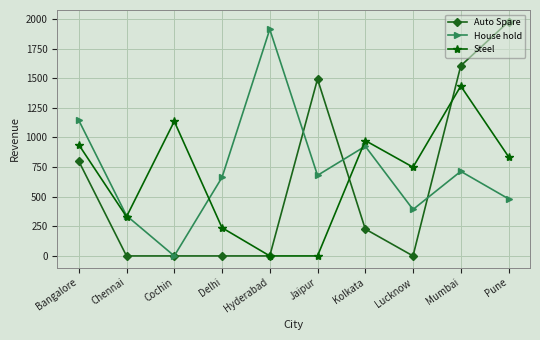

What is the average value of the House hold series?

726